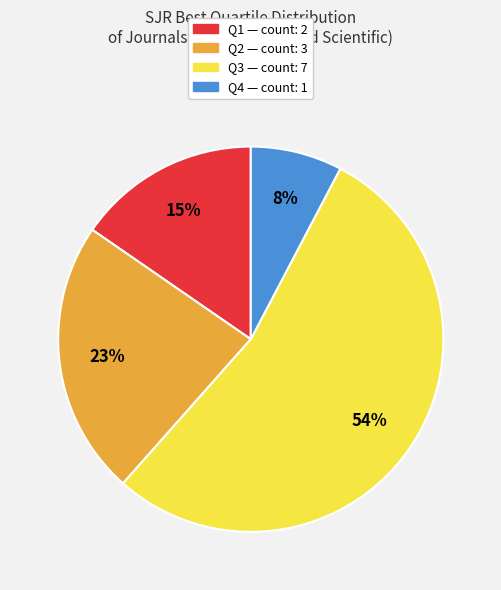

Is it true that Q4 is 21% of the pie?

False